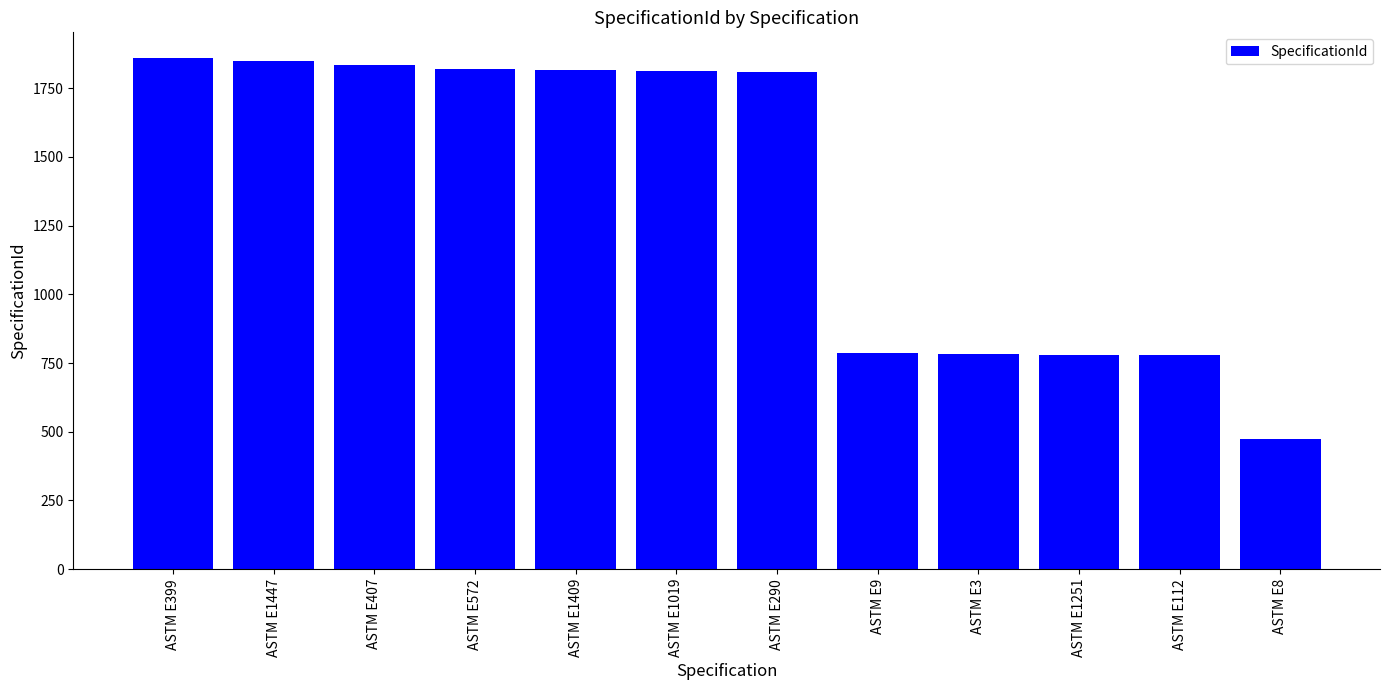

What is the difference between the maximum and second lowest values?

1080